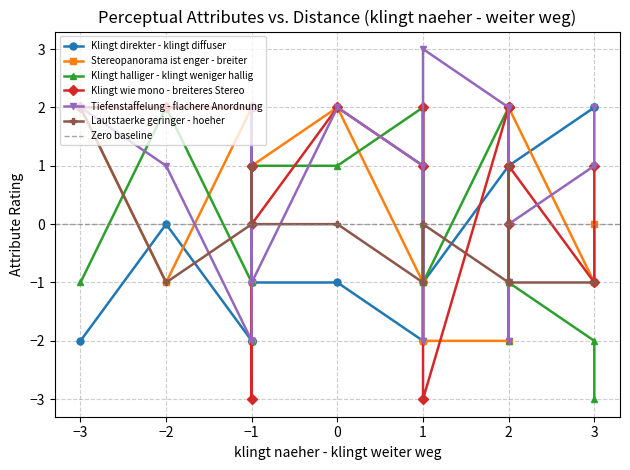

Which series has the largest total across all categories?

Klingt wie mono - breiteres Stereo